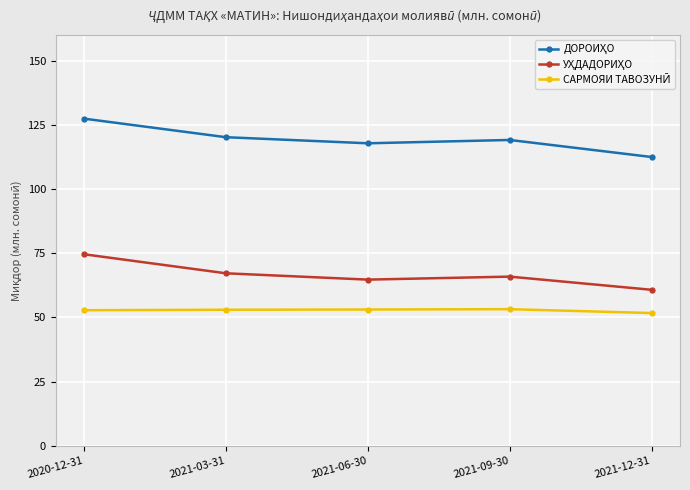

What position from the left is 2021-03-31?

2